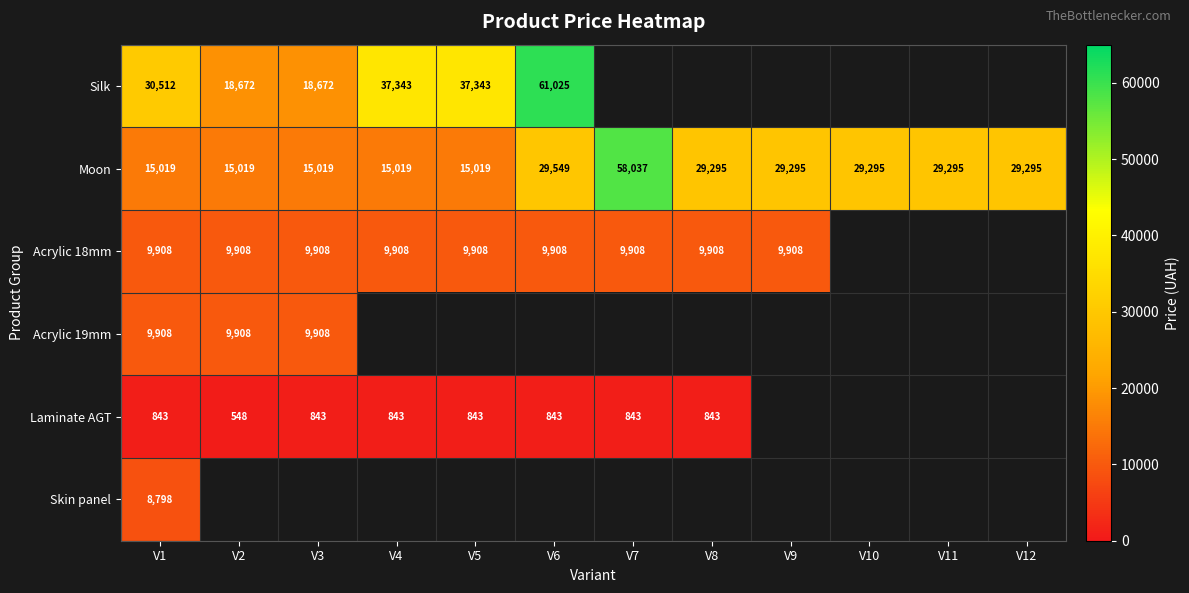

Is the value of Silk at V6 greater than the value of Laminate AGT at V6?

Yes